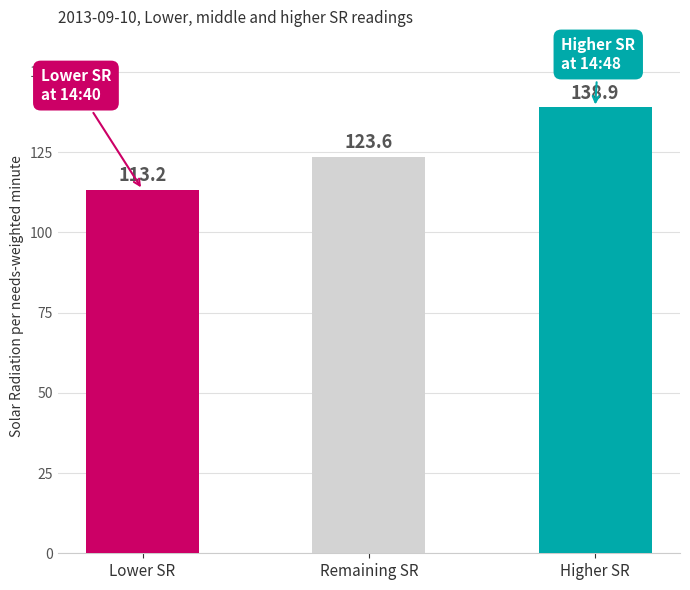

At which label is the value closest to 126?

Remaining SR